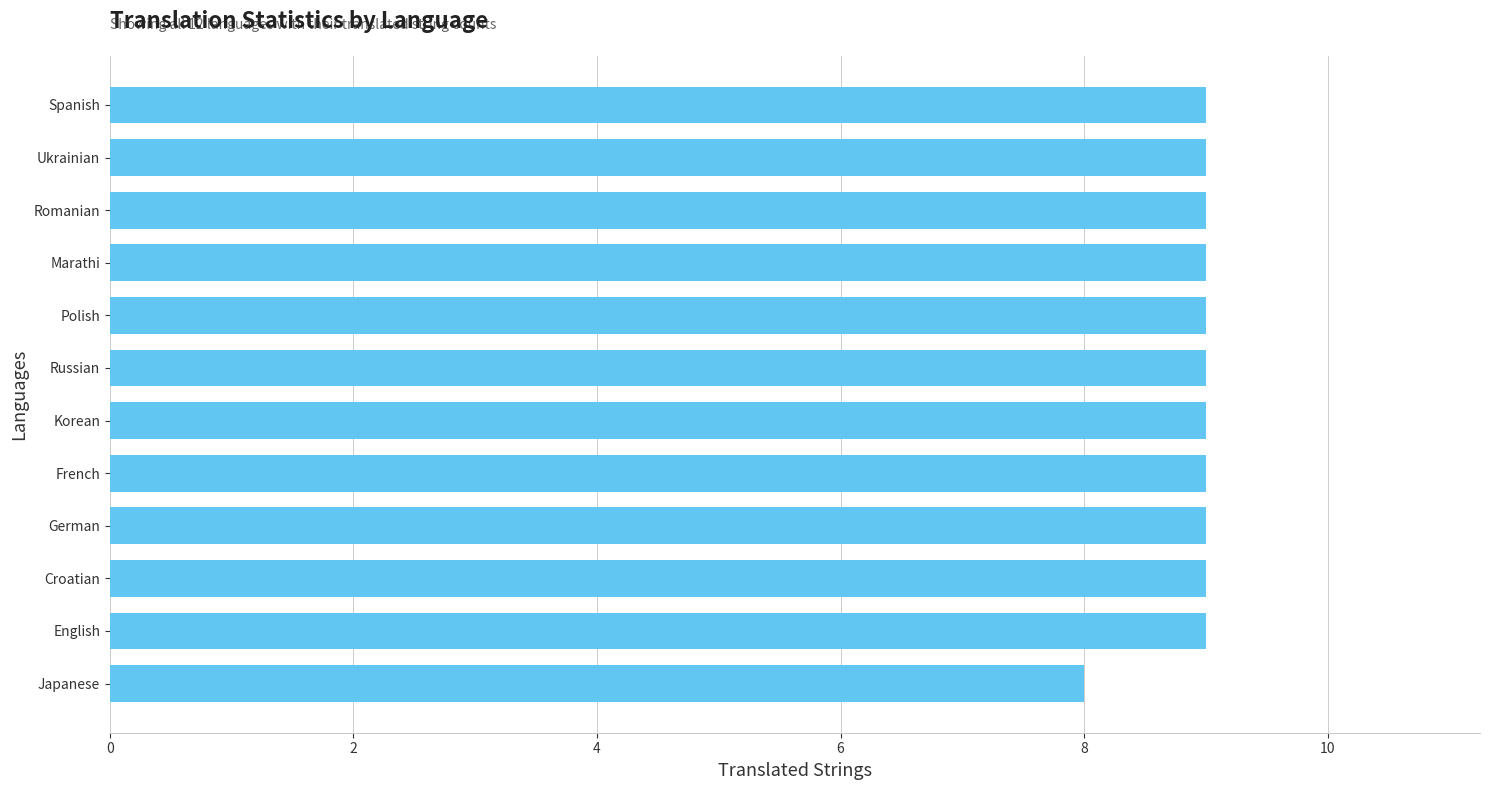

What is the average value?

9